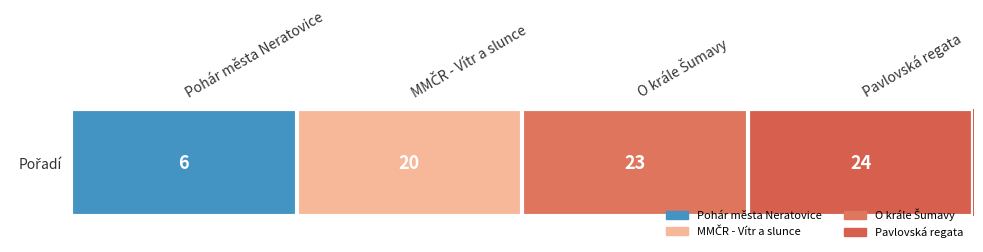

Reading left to right, transcribe all the data shown in this chart.

Pohár města Neratovice=6	MMČR - Vítr a slunce=20	O krále Šumavy=23	Pavlovská regata=24